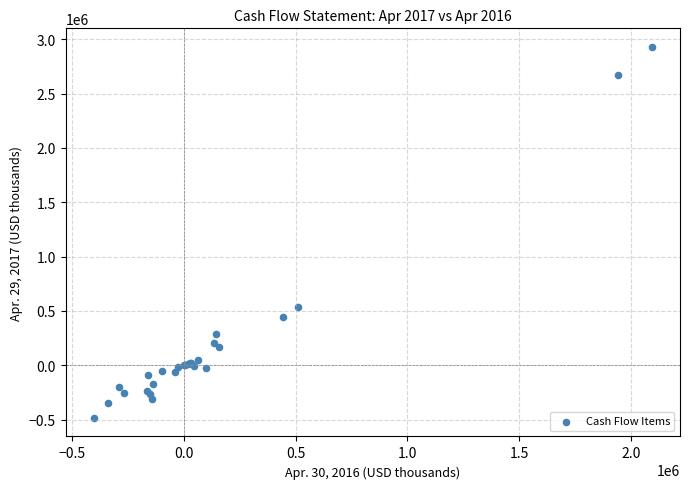

What Y value in the scatter plot is closest to 1222867?

536279